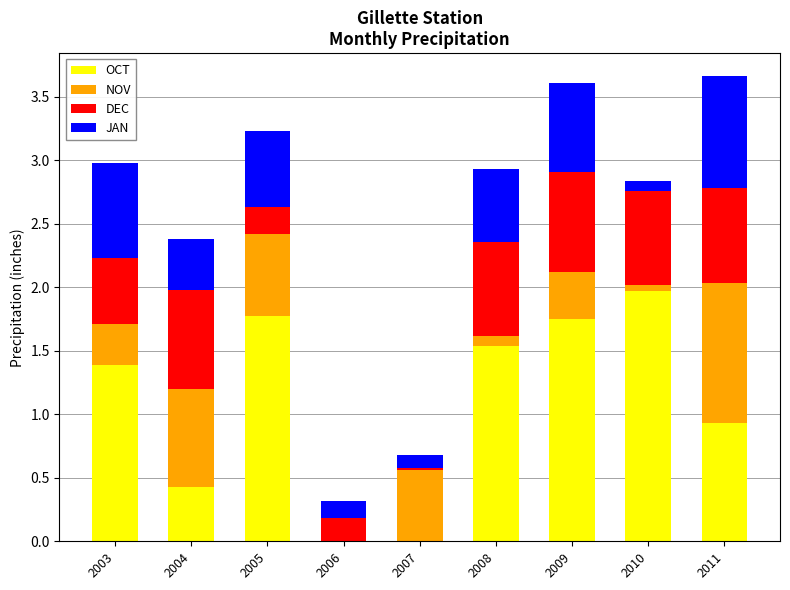

The OCT series shows 0.0 at 2006. True or false?

True